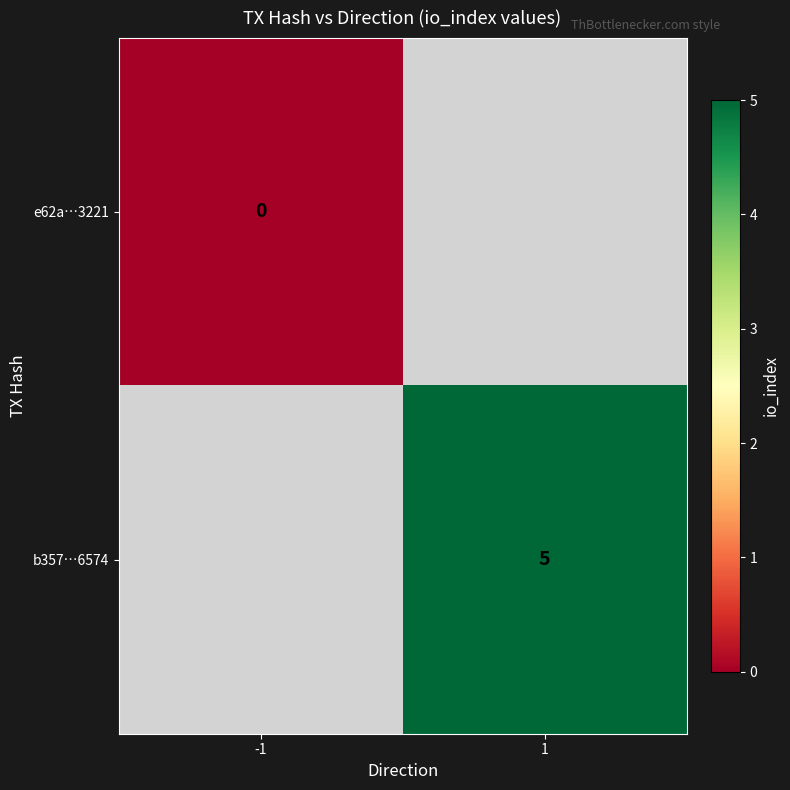

The value of b357…6574 at 1 is 2. True or false?

False